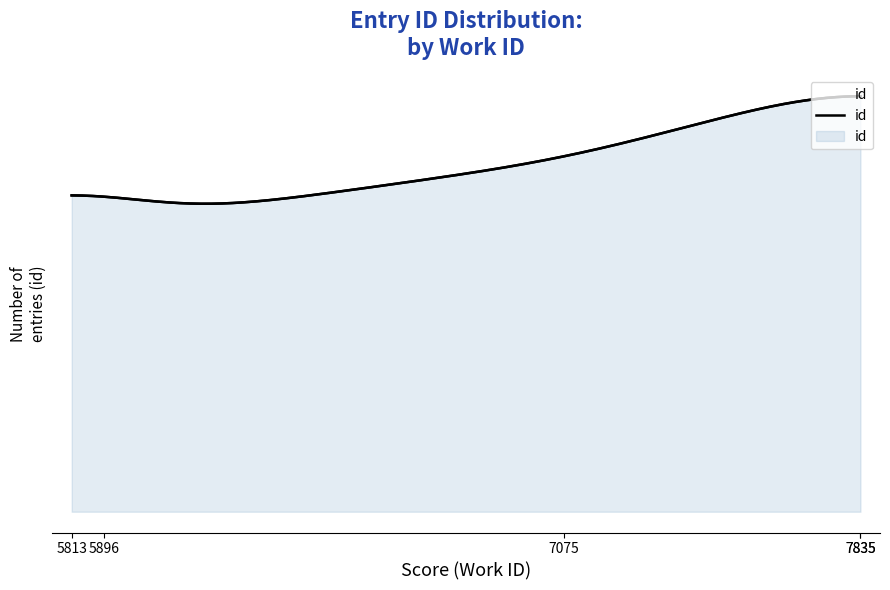

Reading left to right, extract all data points from this chart.

15654	19113	23129	23540	23574